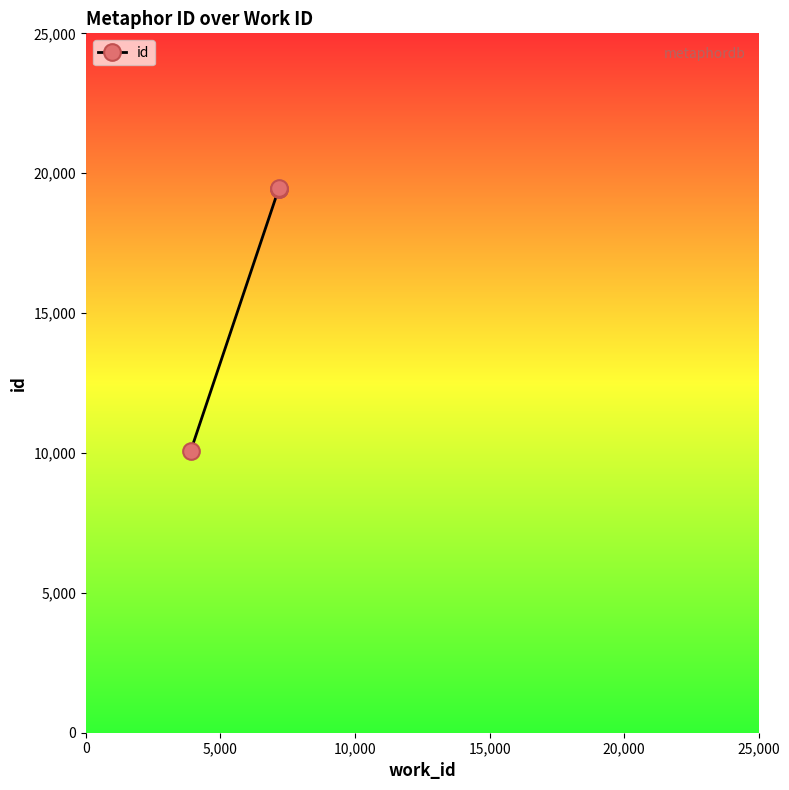

What is the difference between the maximum and minimum values?

9382